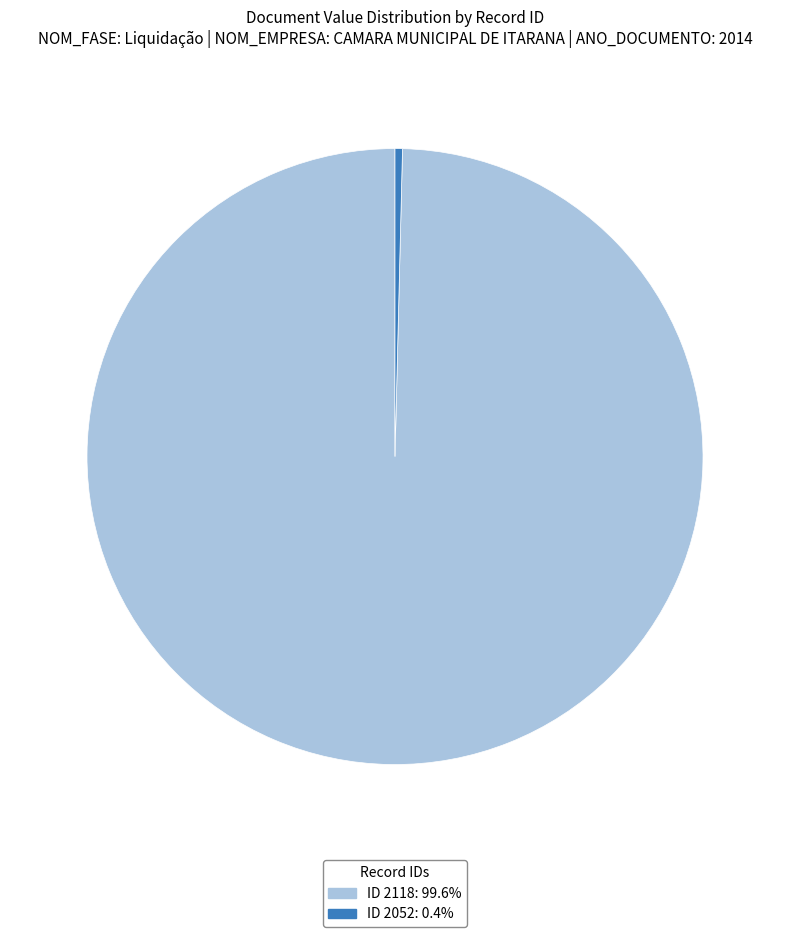

Combined, do ID 2118: 99.6% and ID 2052: 0.4% account for over 50%?

Yes